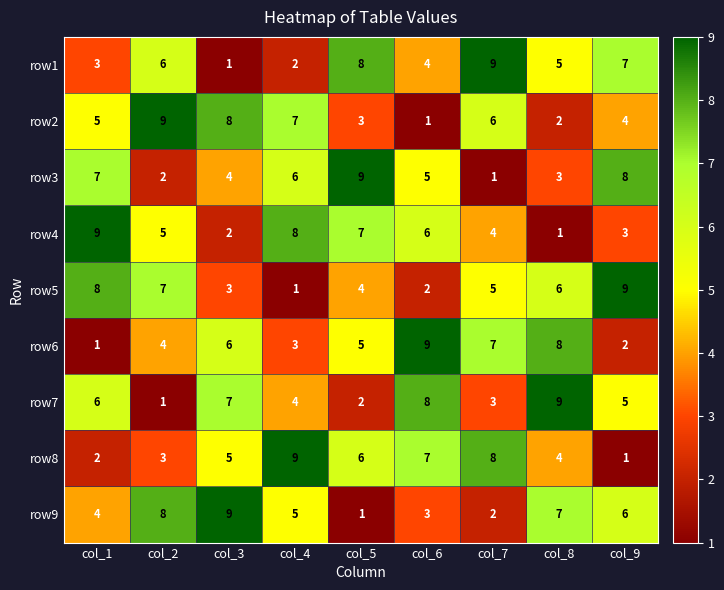

True or false: row7 has a value of 3 at col_7.

True